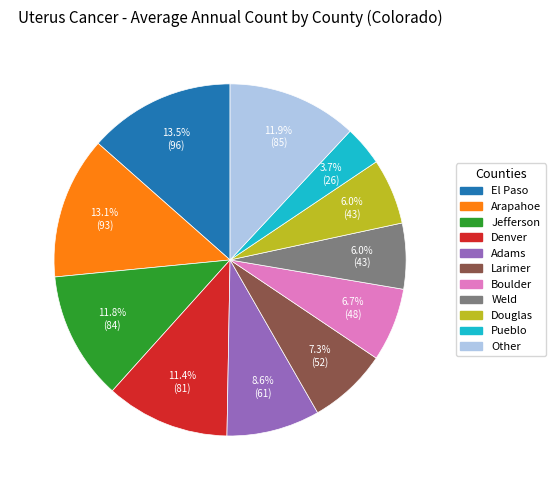

Does any single category account for the majority?

No